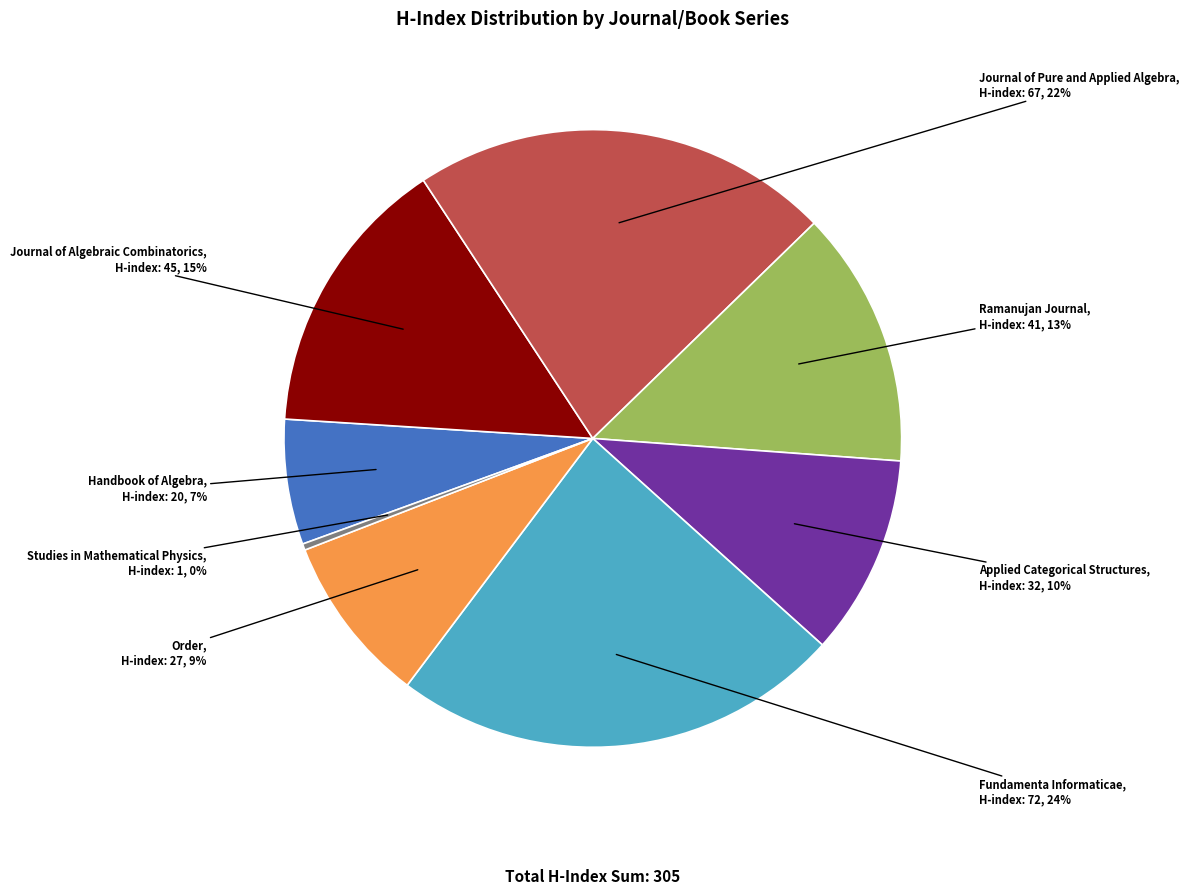

Do Handbook of Algebra and Journal of Algebraic Combinatorics together represent more than half of the pie?

No